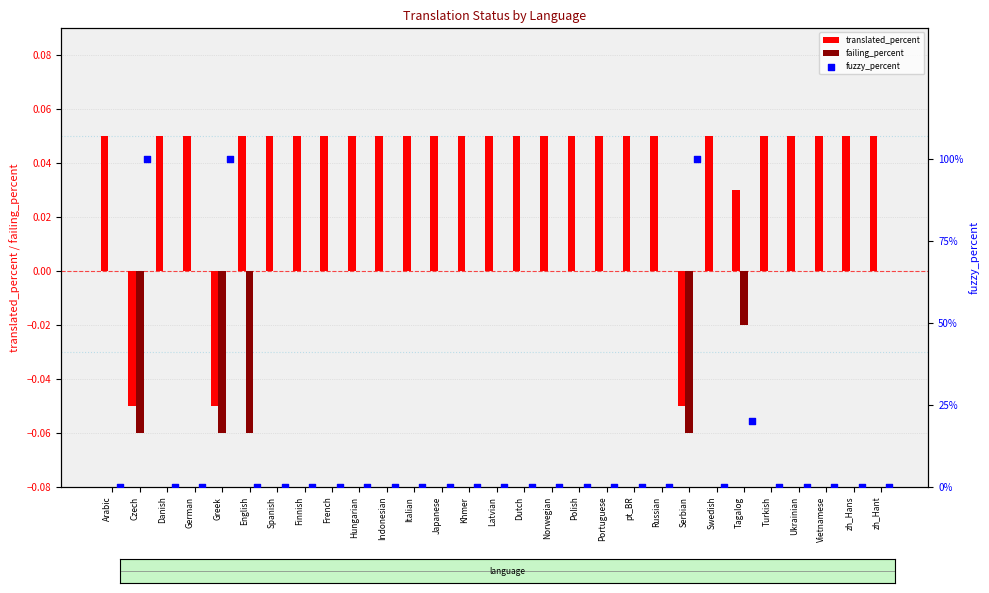

Which series has the widest spread of Y values?

fuzzy_percent